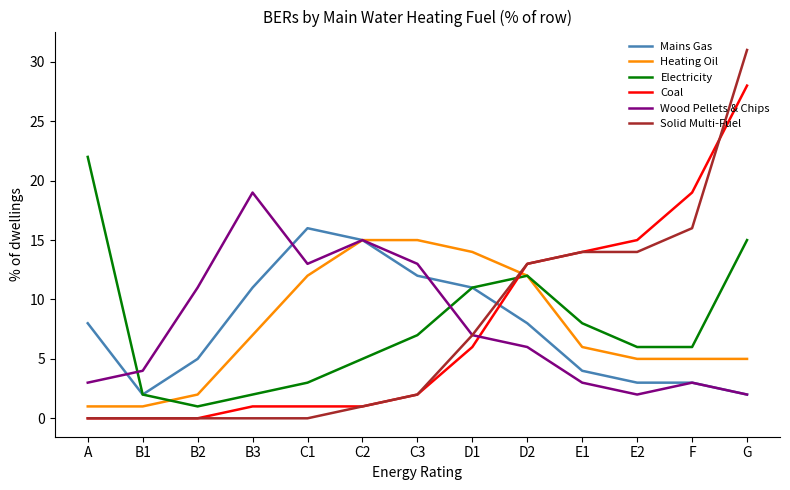

True or false: Solid Multi-Fuel has a value of 10 at E2.

False